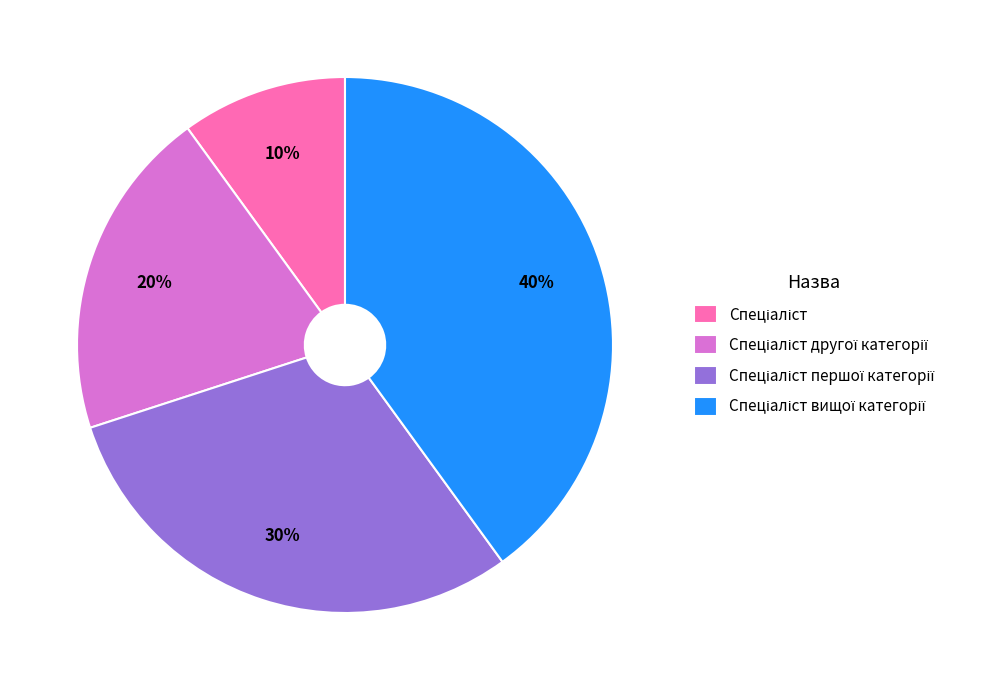

To the nearest percent, what is the average slice percentage?

25%